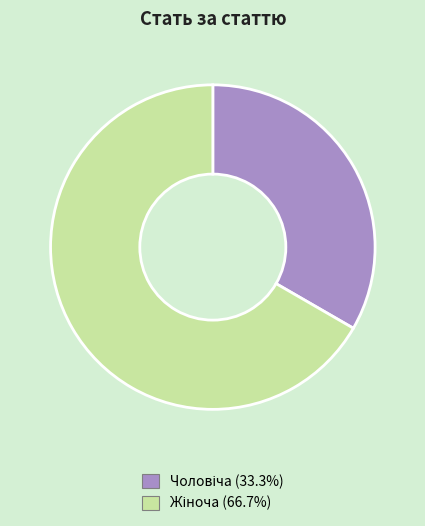

How many segments does this pie chart have?

2